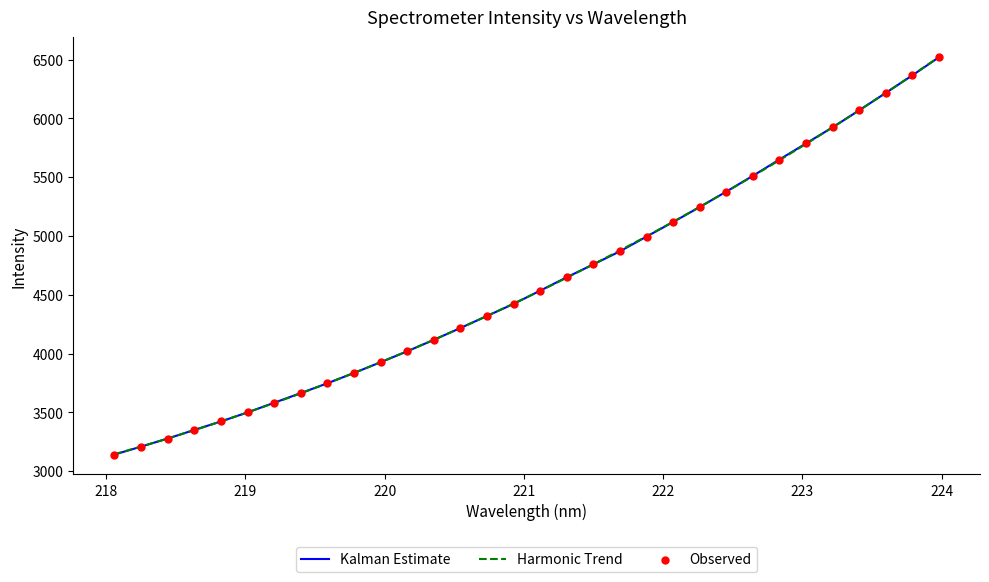

What is the lowest value of the Kalman Estimate series?

3142.7